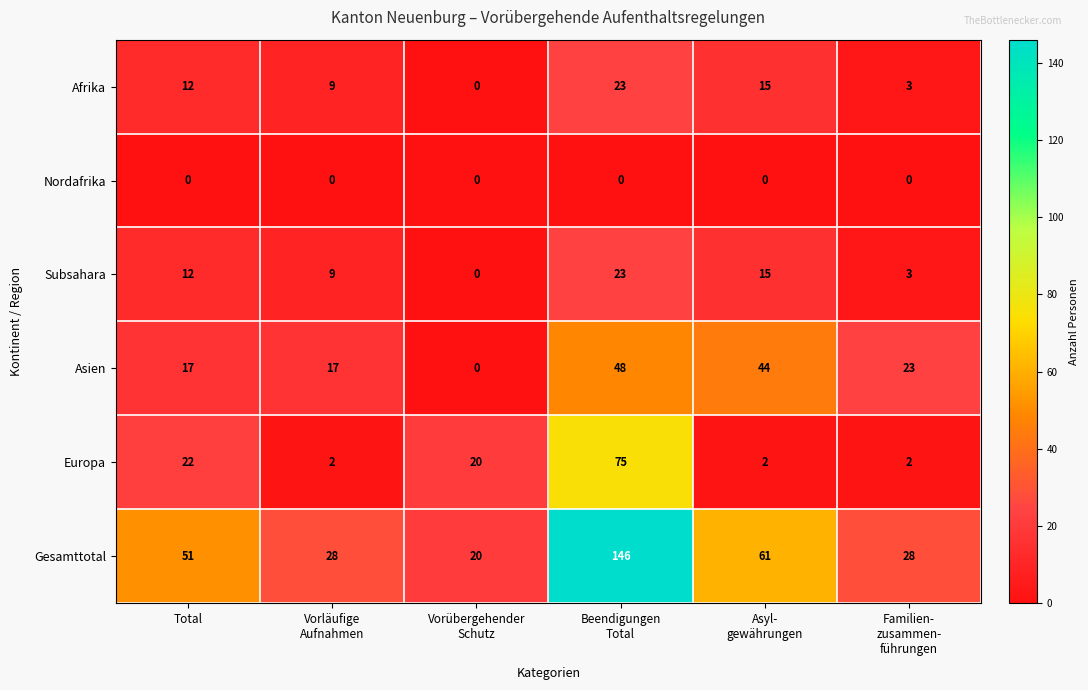

What is the greatest value displayed?

146